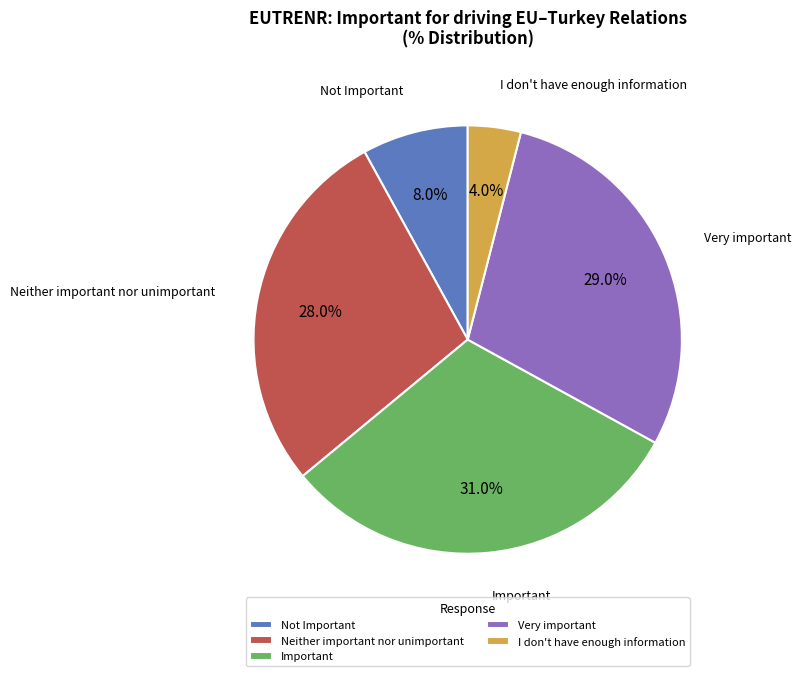

What is the ratio of the value at I don't have enough information to the value at Important?

0.1